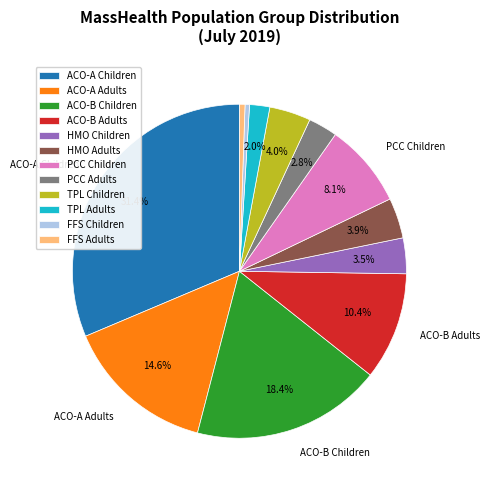

Combined, what portion of the pie is PCC Adults and ACO-A Children?

34.2%